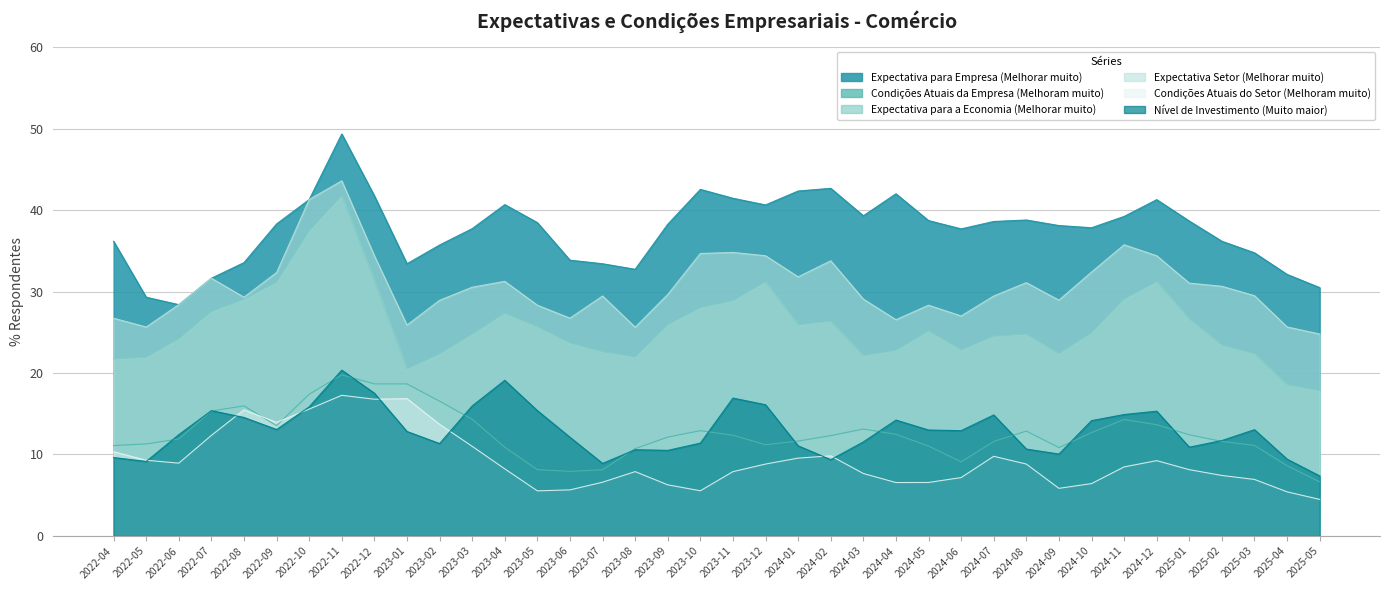

List the labels in order of Expectativa Setor (Melhorar muito) value, largest first.

2022-11, 2022-10, 2024-11, 2023-11, 2023-10, 2022-12, 2023-12, 2024-12, 2024-02, 2024-10, 2022-09, 2024-01, 2022-07, 2023-04, 2024-08, 2025-01, 2025-02, 2023-03, 2023-09, 2025-03, 2023-07, 2024-07, 2022-08, 2024-03, 2024-09, 2023-02, 2022-06, 2023-05, 2024-05, 2024-06, 2023-06, 2022-04, 2024-04, 2023-01, 2025-04, 2022-05, 2023-08, 2025-05